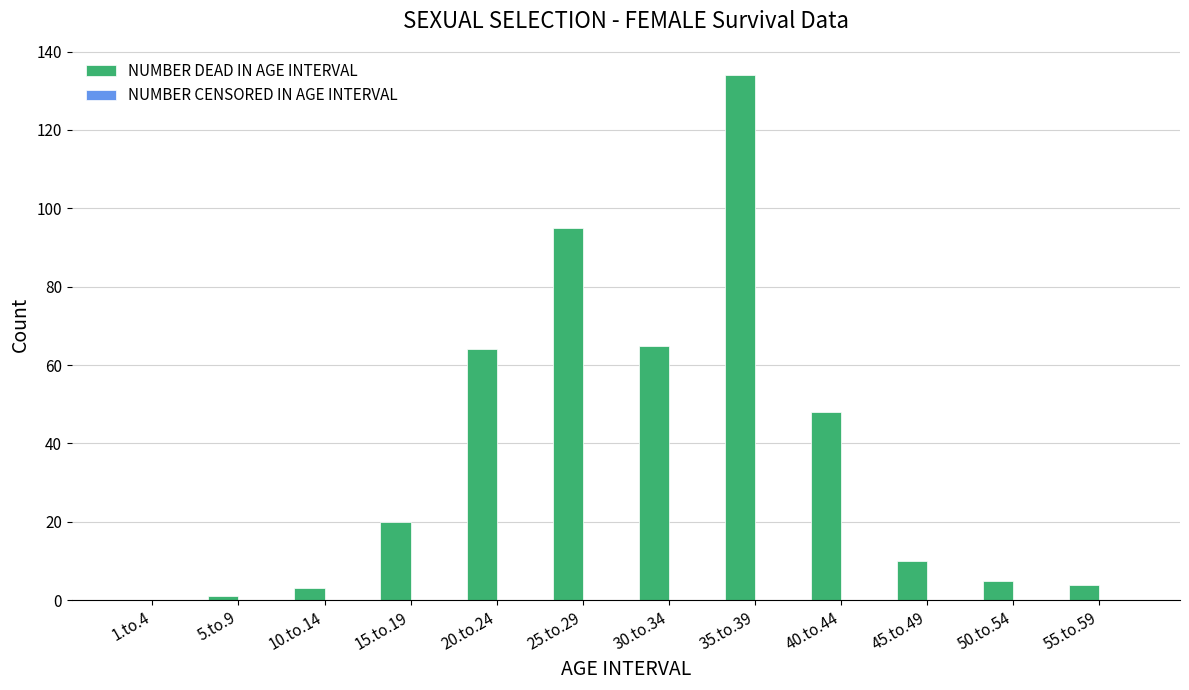

Which has a higher value, 45.to.49 or 30.to.34?

30.to.34